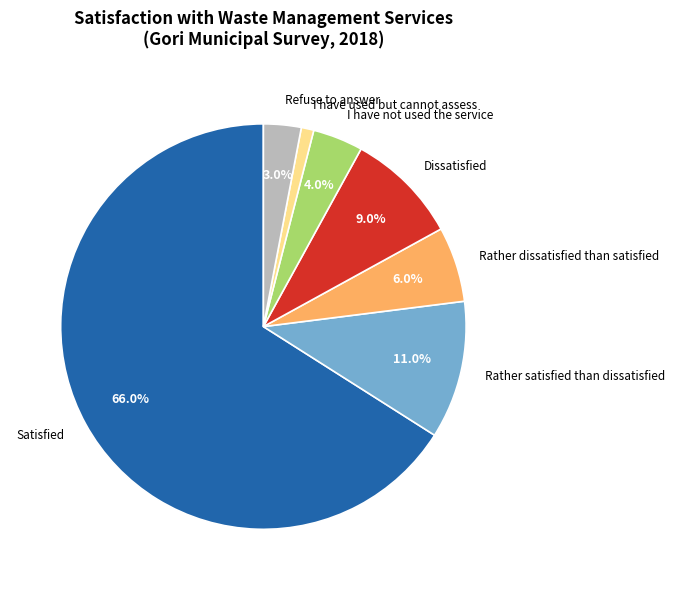

Which slice is the smallest?

I have used but cannot assess